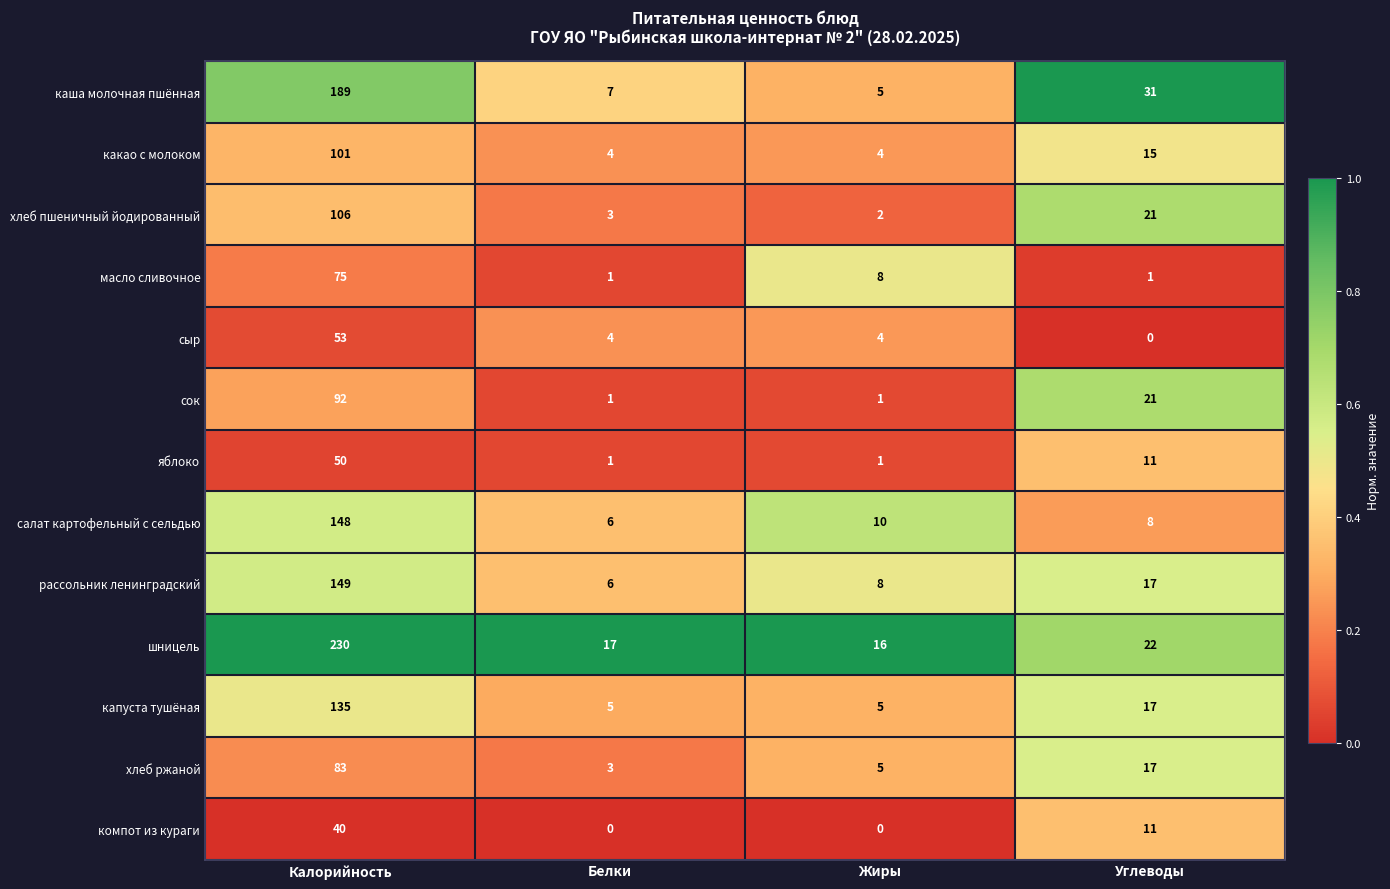

Between Калорийность and Углеводы, which series saw the biggest shift?

шницель